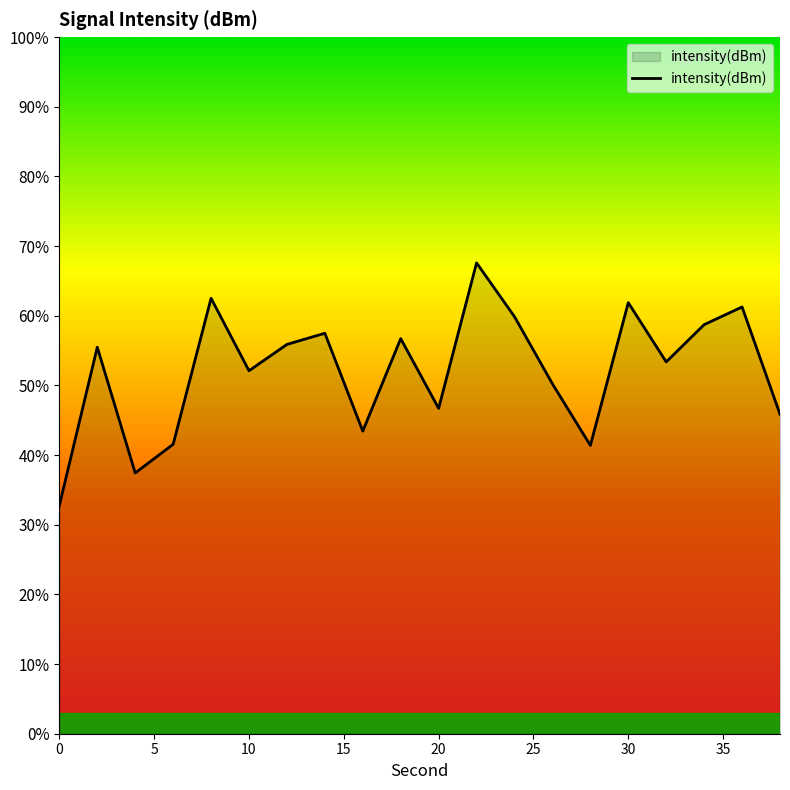

What is the minimum value shown in the chart?

32.8